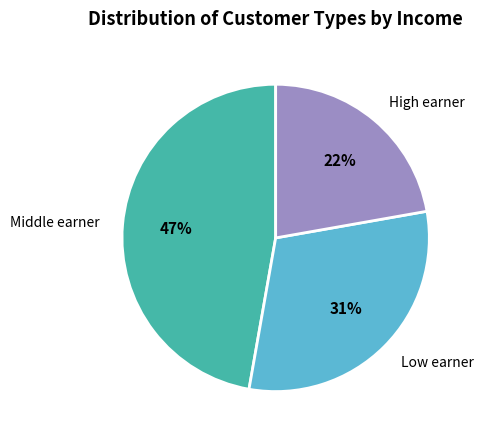

To the nearest percent, what is the average slice percentage?

33%